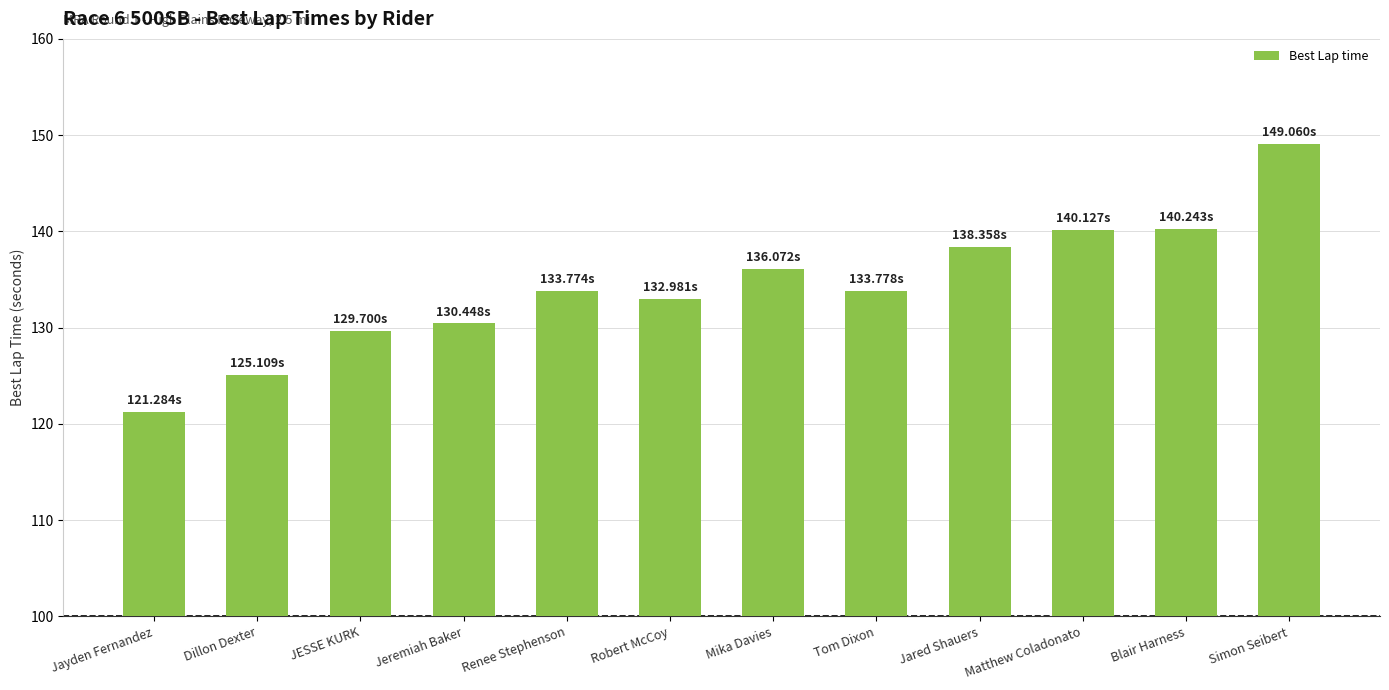

What is the difference between the values at Dillon Dexter and Tom Dixon?

8.7